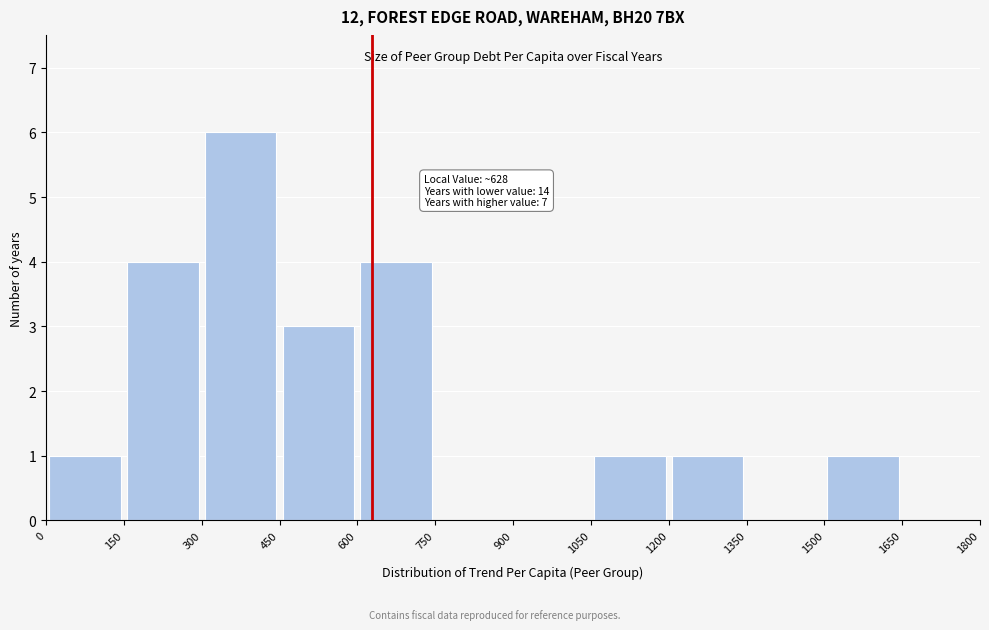

Over which range of the x-axis is the bar tallest?

300 to 450